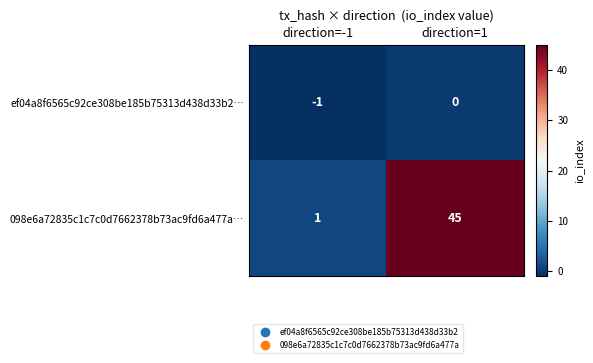

Reading left to right, extract all data points from this chart.

ef04a8f6565c92ce308be185b75313d438d33b2…: -1	0
098e6a72835c1c7c0d7662378b73ac9fd6a477a…: 1	45